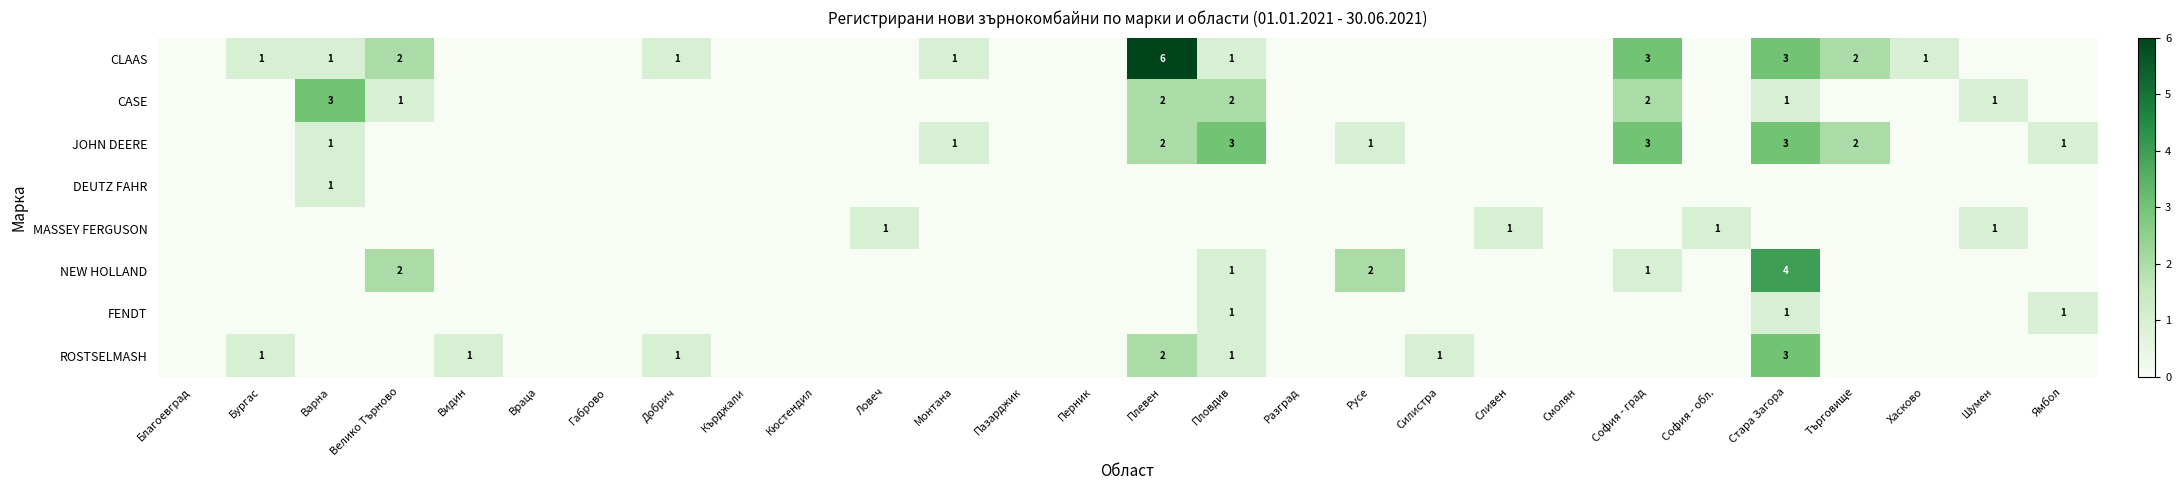

At how many categories does at least one series exceed 0?

19